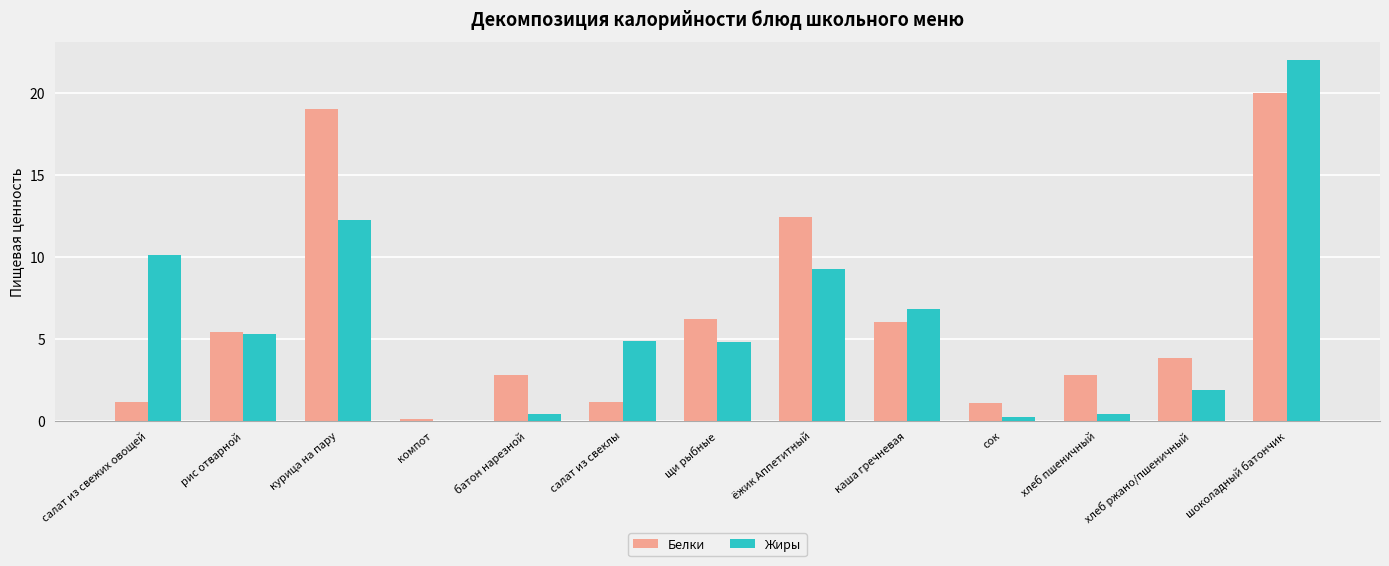

Read the Жиры value at ёжик Аппетитный.

9.2